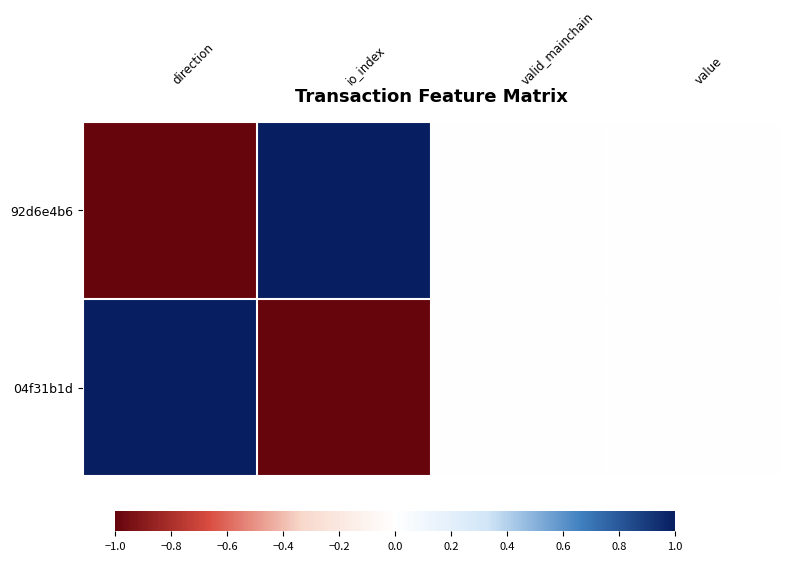

Rank the series by their maximum value, from lowest to highest.

92d6e4b6, 04f31b1d